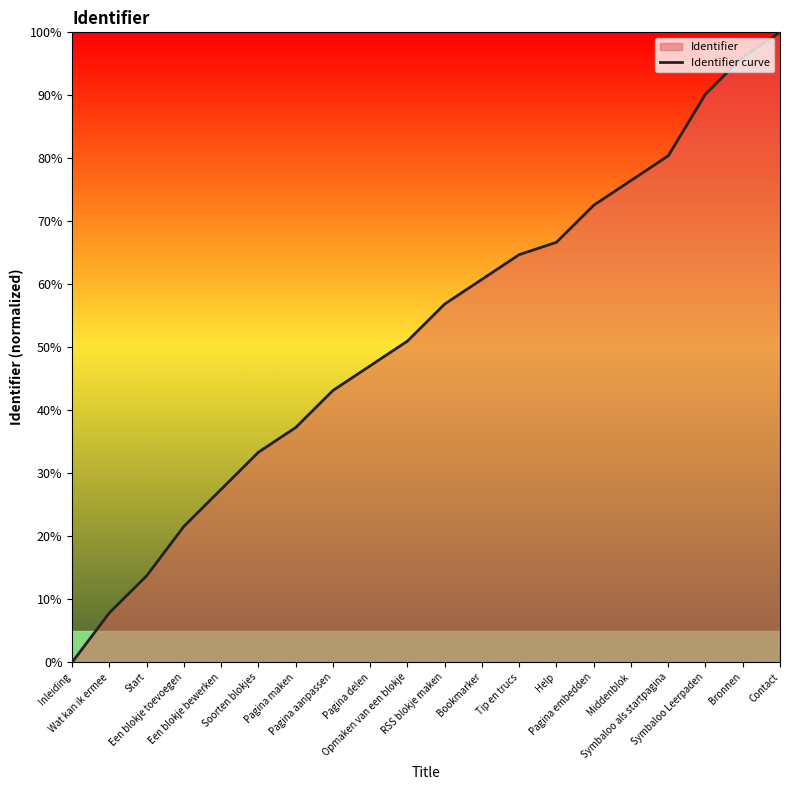

True or false: the data has more than 1 interior local peaks.

False